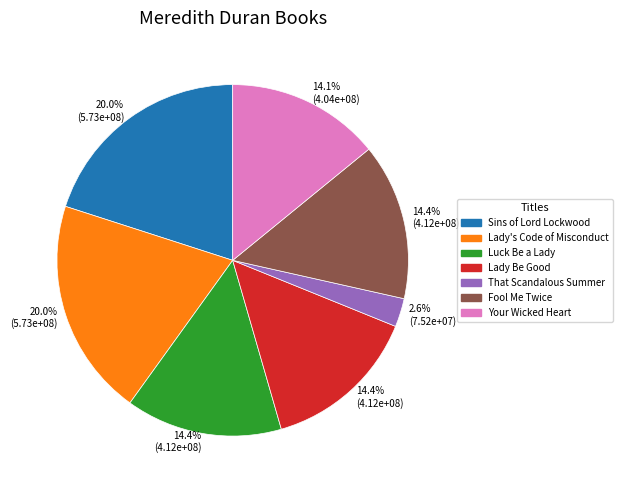

Is there a majority slice in this chart?

No